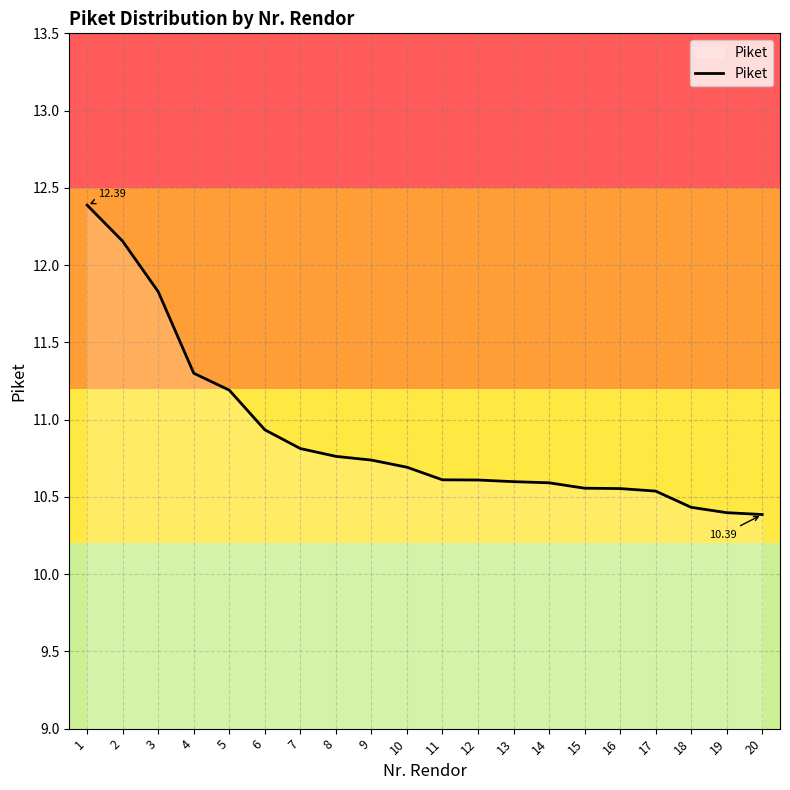

Count the number of data series in this chart.

1